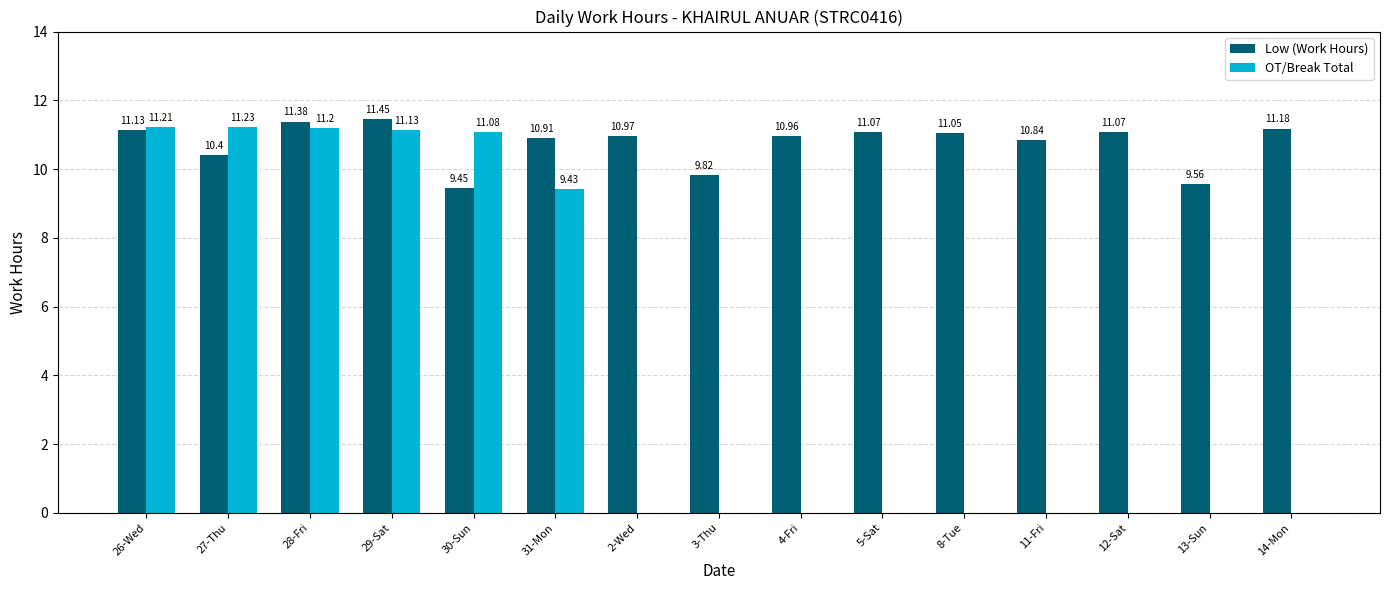

Which series has the widest spread of values?

OT/Break Total